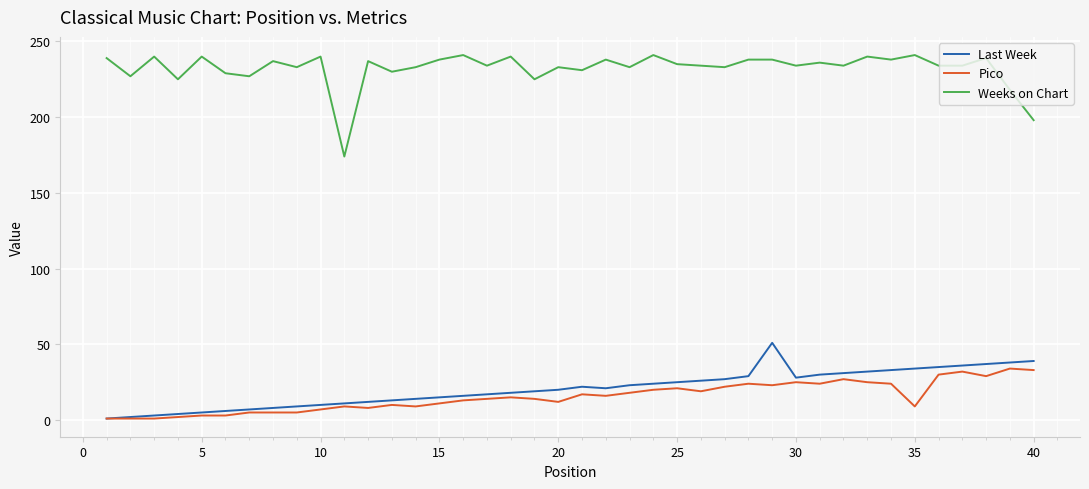

List the series in order of their peak value, lowest first.

Pico, Last Week, Weeks on Chart